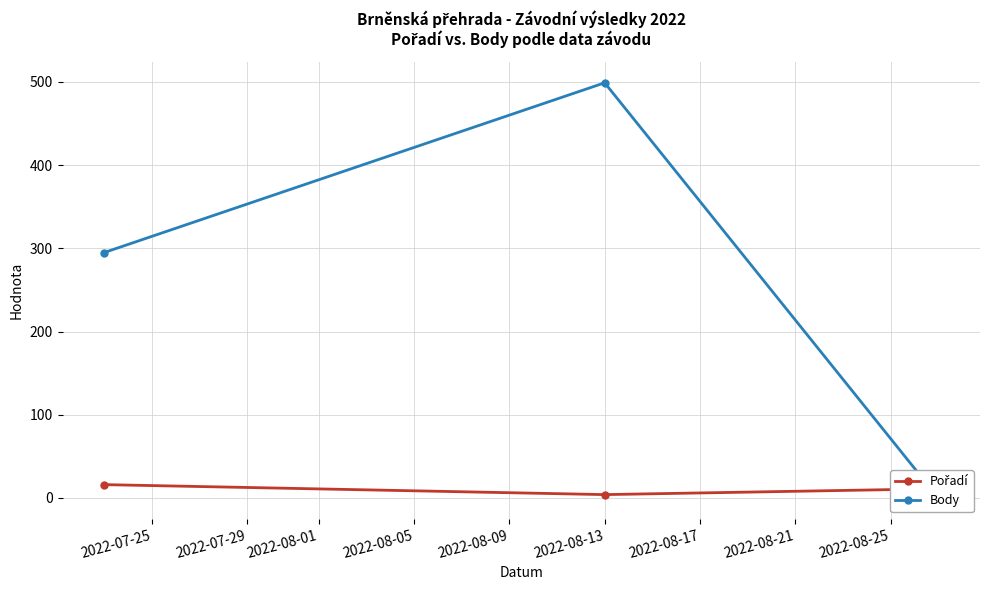

What is the value of the Pořadí point at the 1st from the left?

16